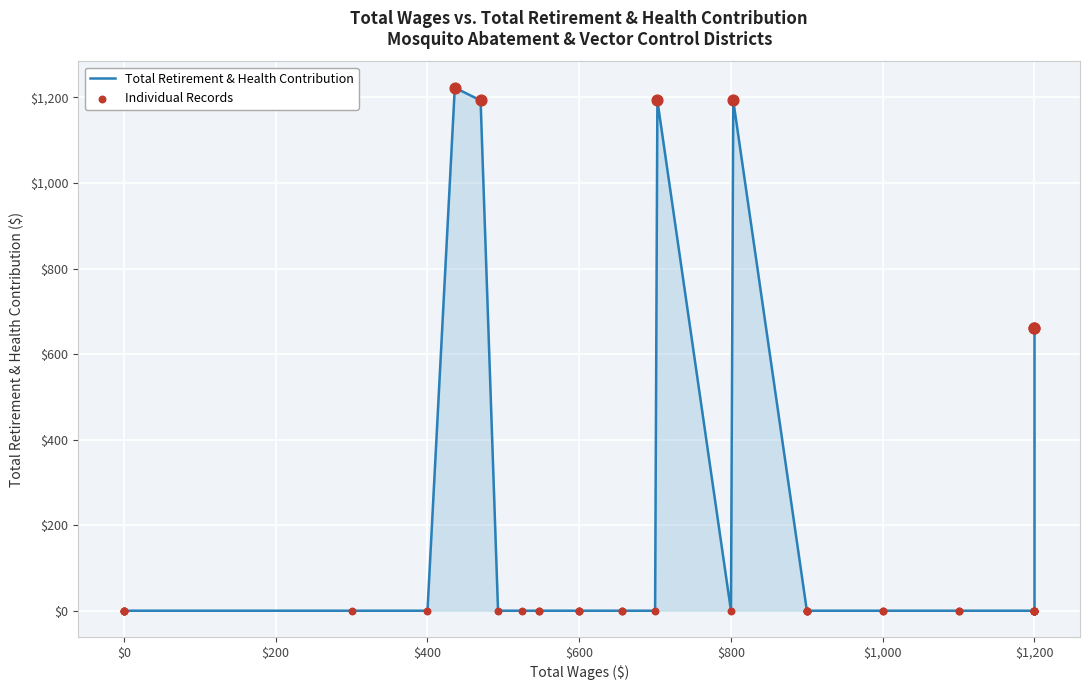

What are all the series names shown in the legend?

Total Retirement & Health Contribution, Individual Records